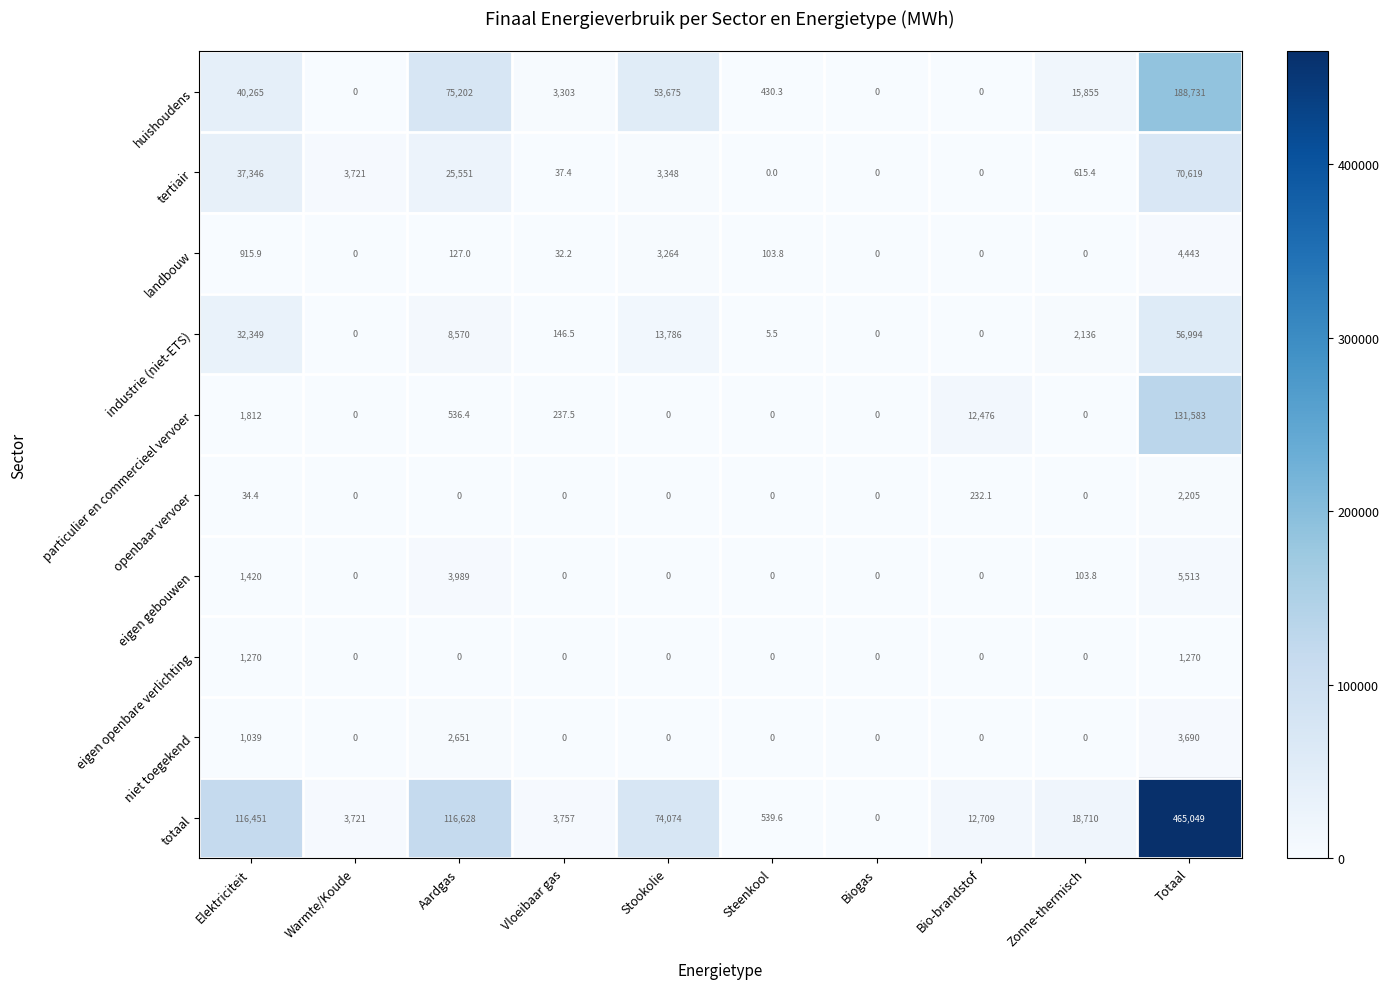

How many data points in particulier en commercieel vervoer are above 237?

5